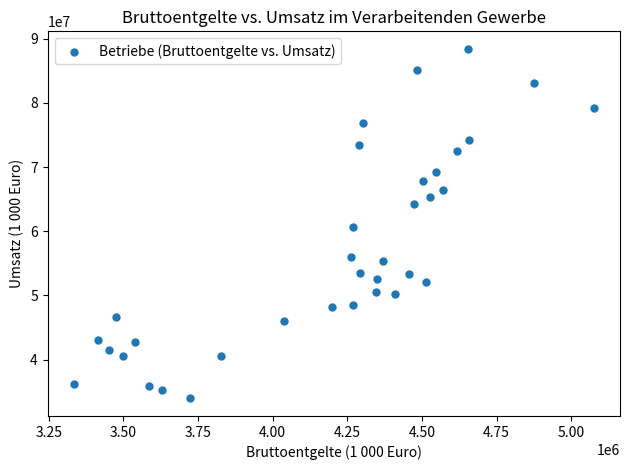

What is the range of Y values (max minus min)?

54484736